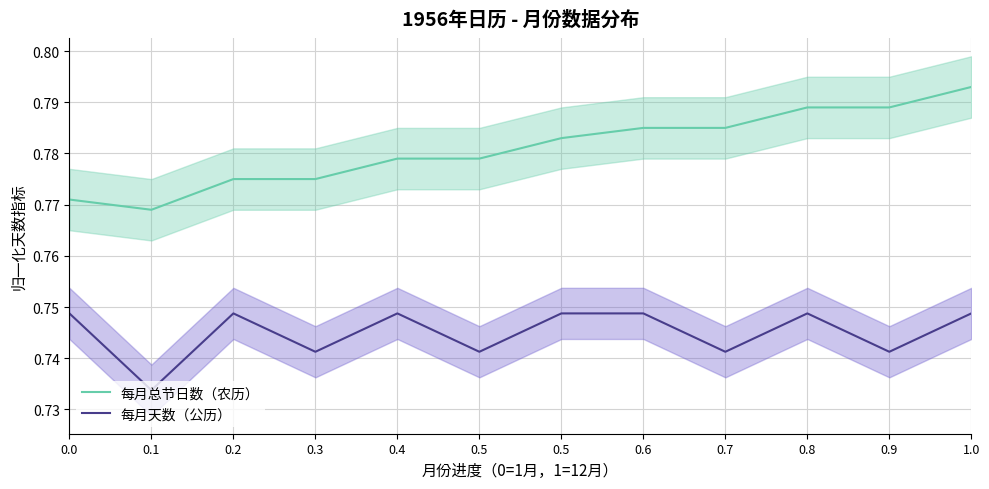

Between 0.3 and 0.8, which series saw the biggest shift?

每月总节日数（农历）